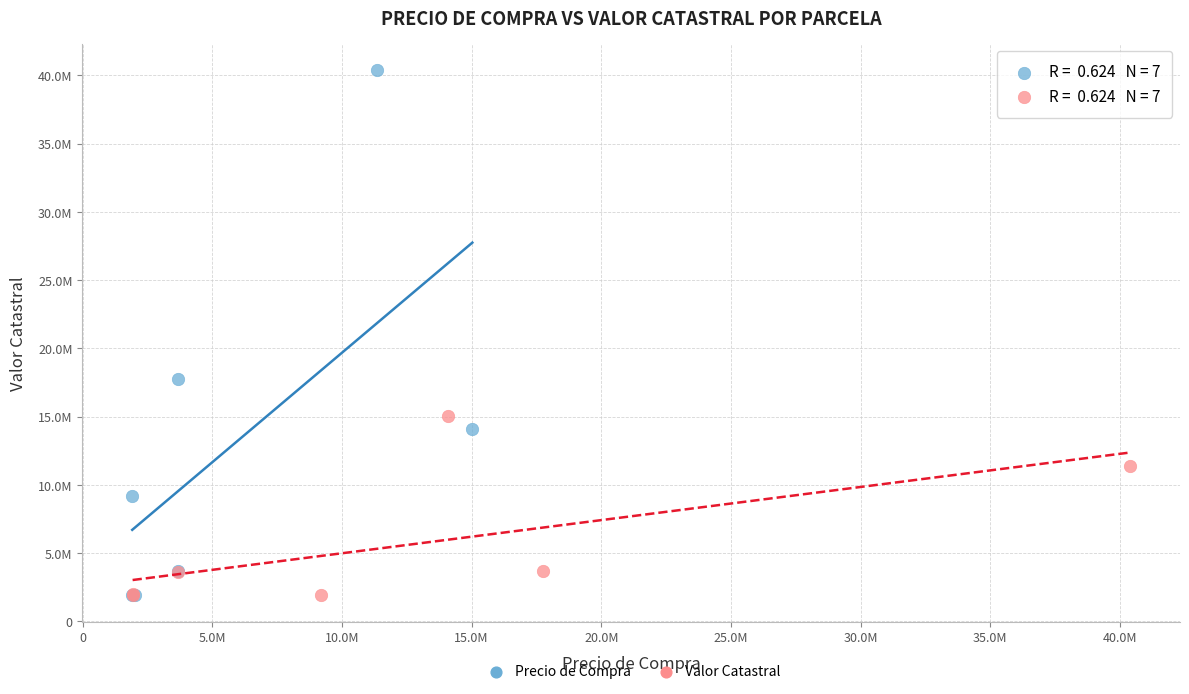

Which series contains the highest Y value?

Precio de Compra